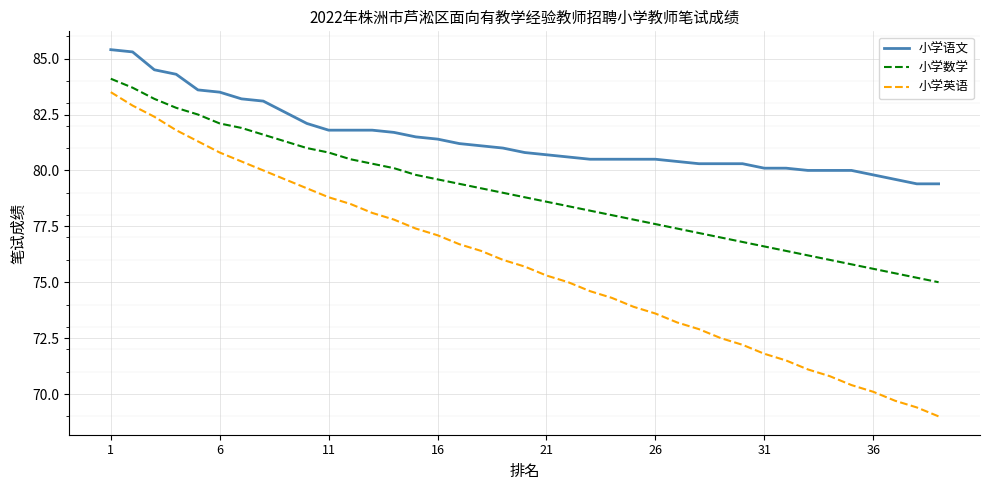

What is the maximum value for 小学语文?

85.4